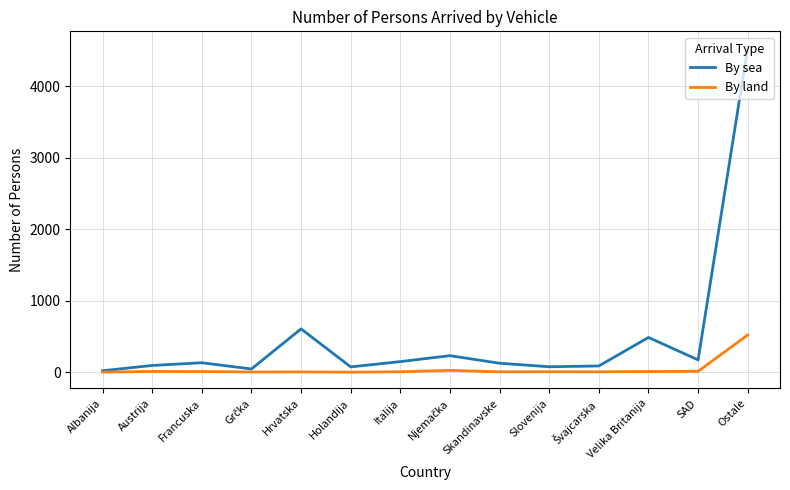

Which category has the highest value across all series?

Ostale